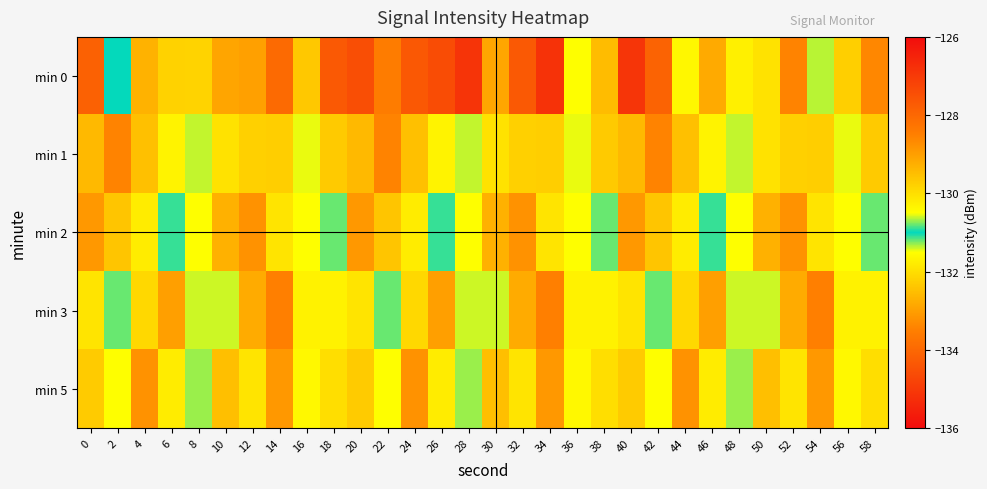

Which series has the widest spread of values?

min 0